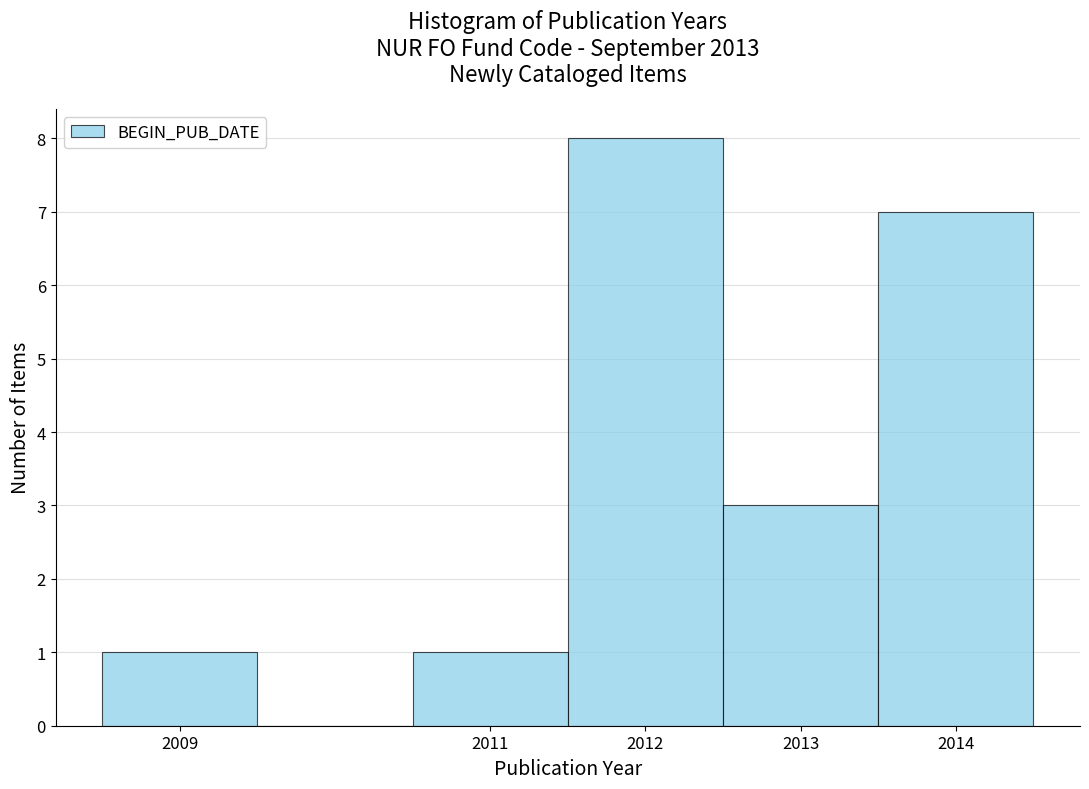

How tall is the bar that spans 2010.5 to 2011.5 on the x-axis? The values are not printed on the chart, so give them approximately, as read against the axis.

1